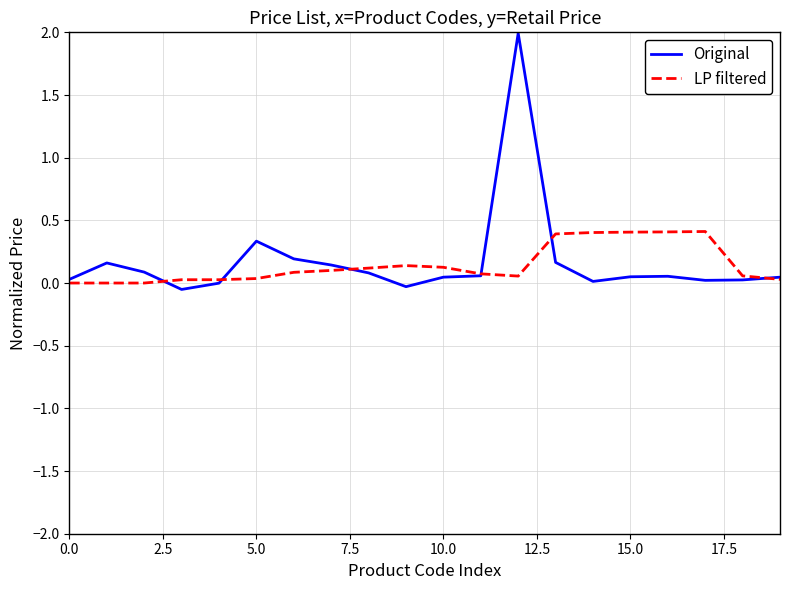

Rank the series by their maximum value, from lowest to highest.

LP filtered, Original